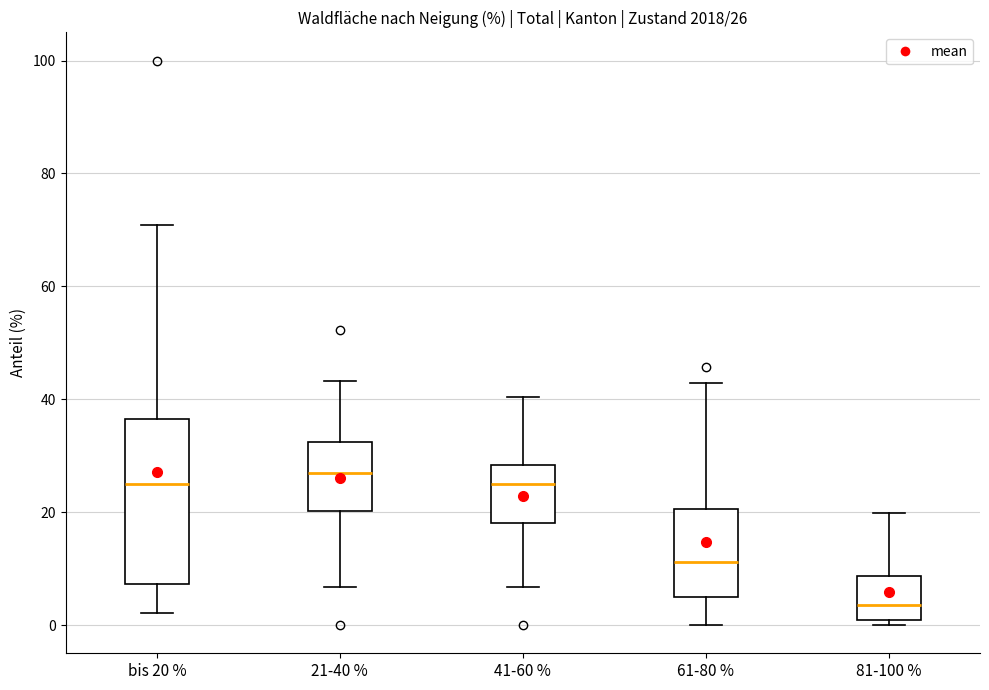

Which box has the lowest median line?

81-100 %